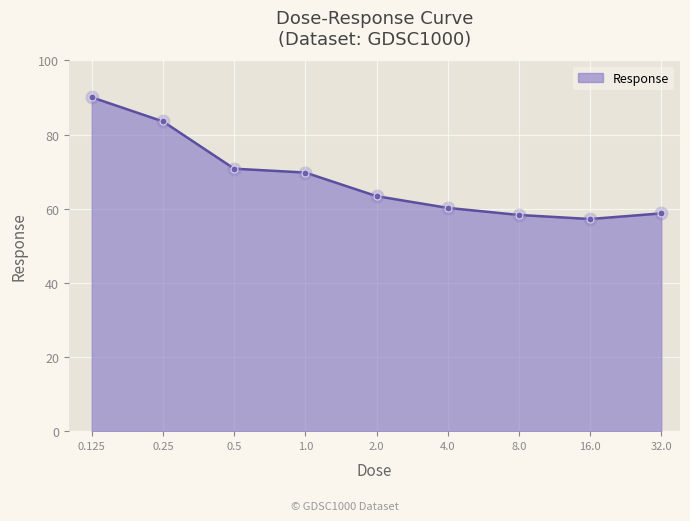

Reading left to right, transcribe all the data shown in this chart.

90.1	83.6	70.8	69.8	63.4	60.2	58.3	57.2	58.8